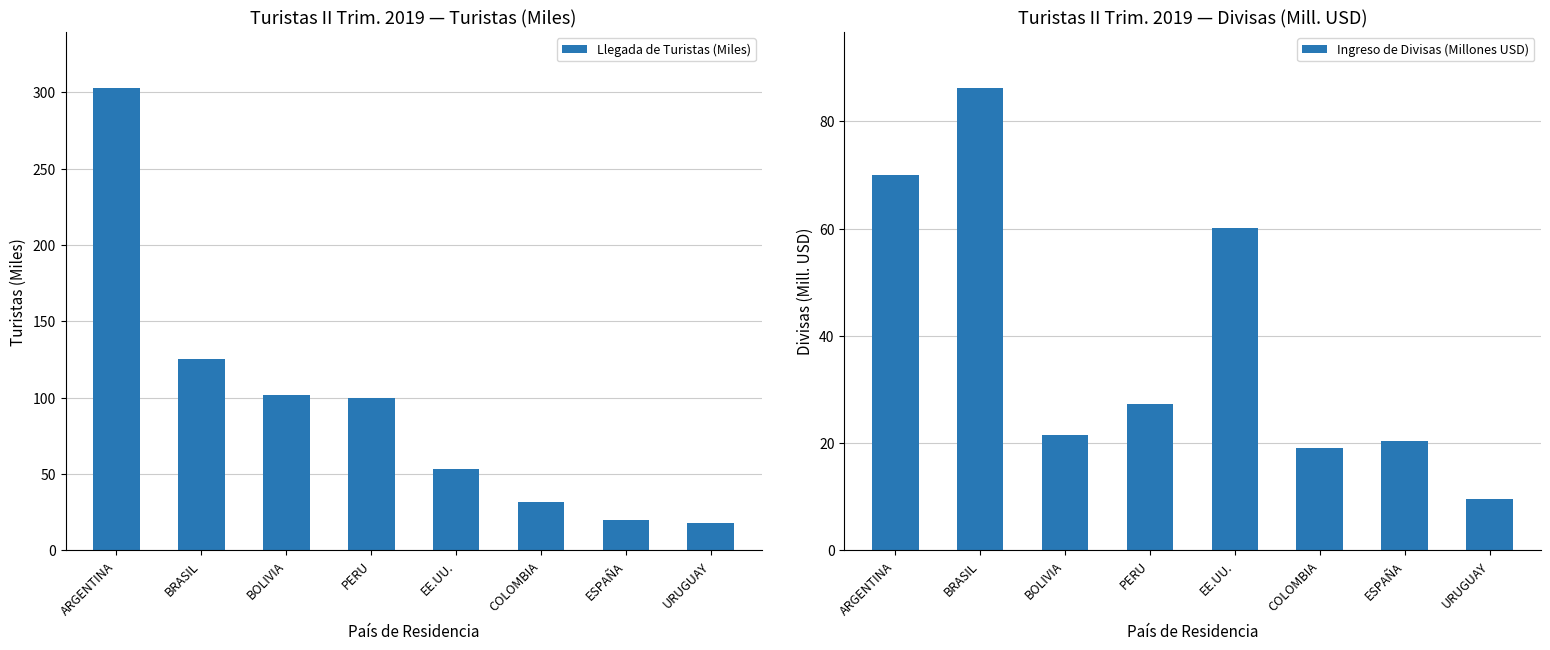

At which category is the sum across all series the highest?

ARGENTINA